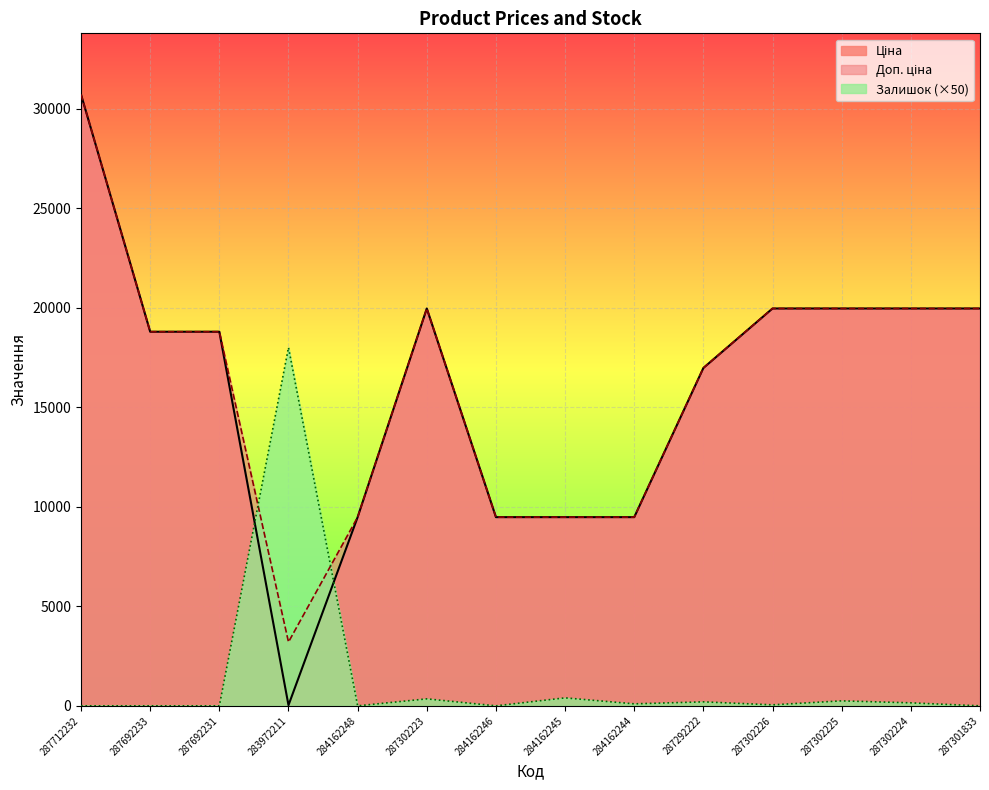

How many positive values does the Залишок series have?

8